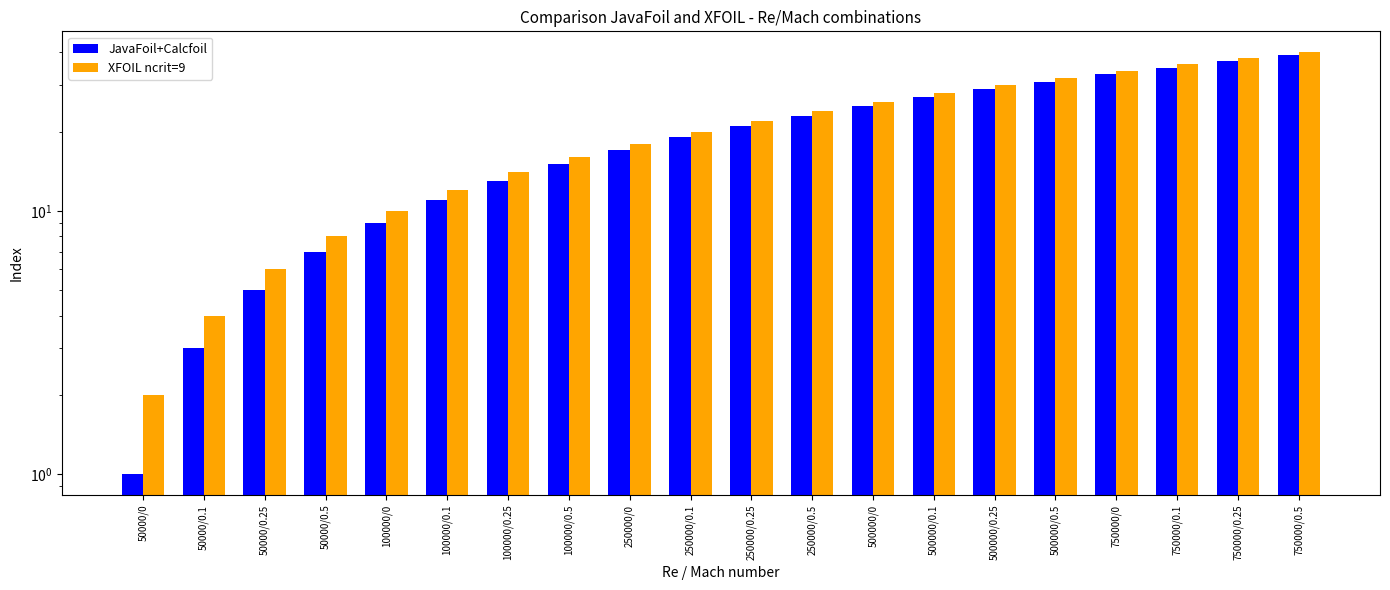

Which series changed the most between 50000/0.5 and 250000/0.25?

JavaFoil+Calcfoil